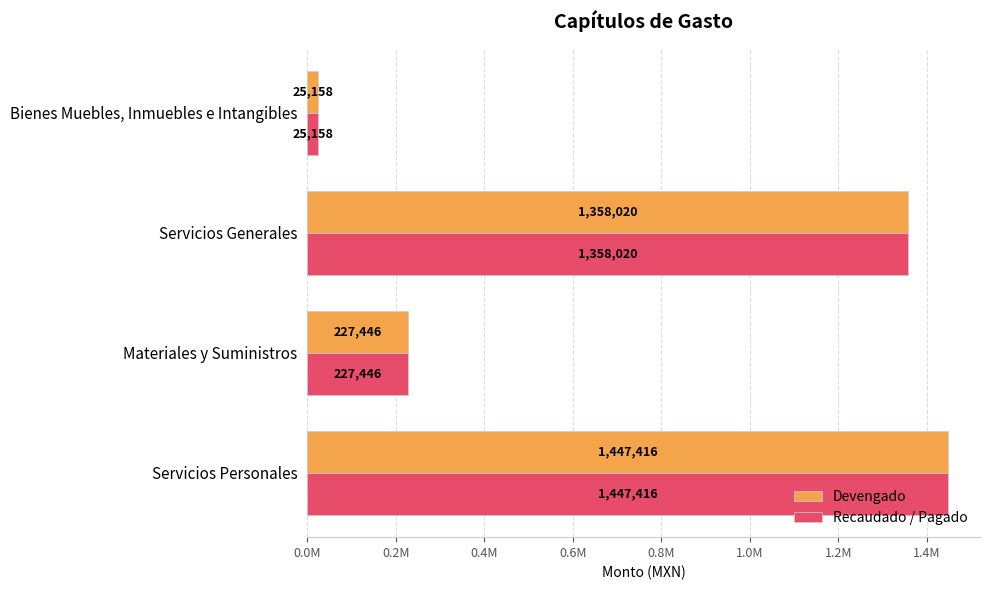

What are all the series names shown in the legend?

Devengado, Recaudado / Pagado